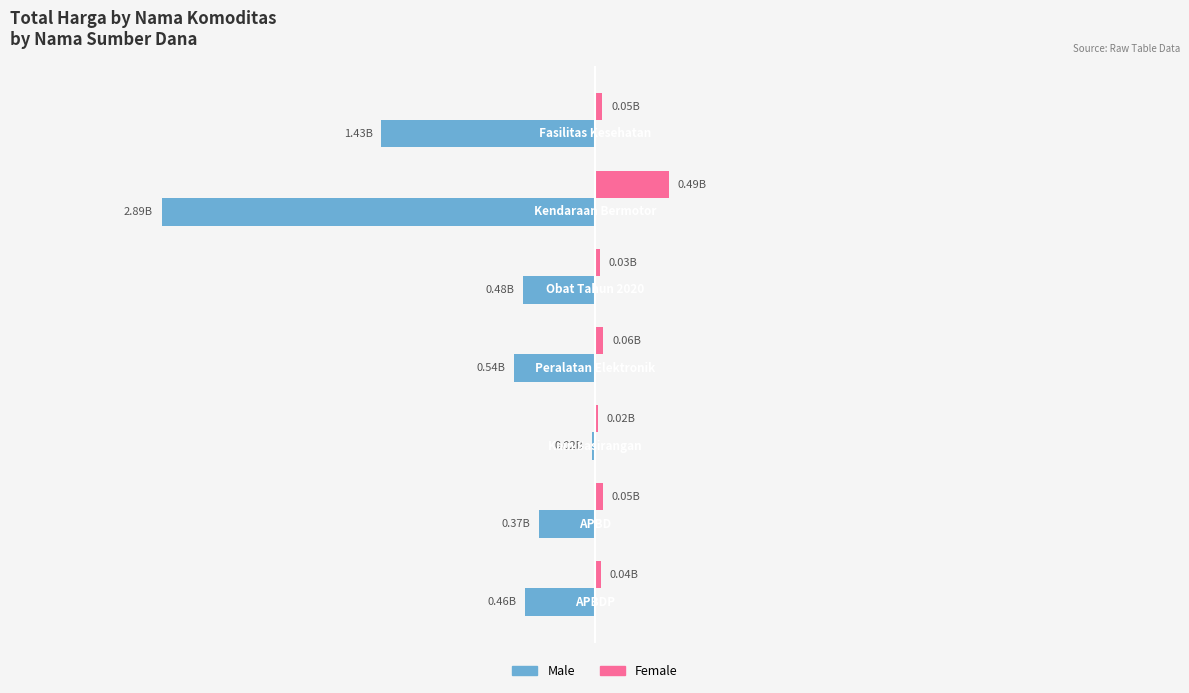

What are all the series names shown in the legend?

Male, Female